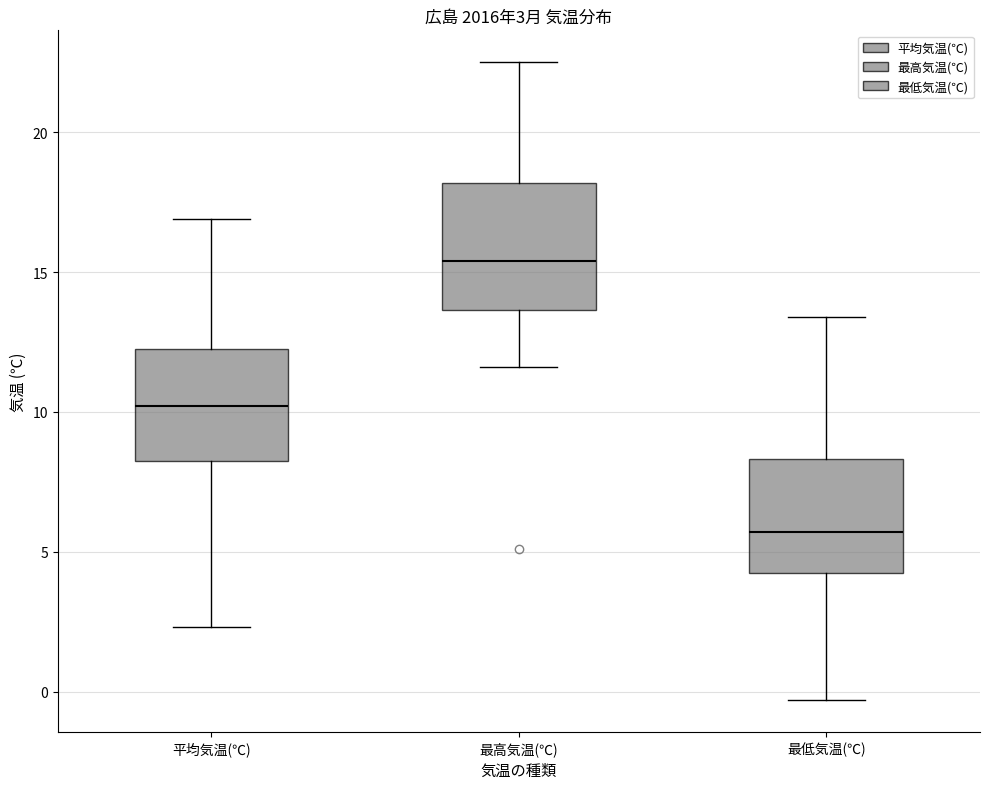

Which box is the tallest, from its lower edge to its upper edge?

最高気温(℃)